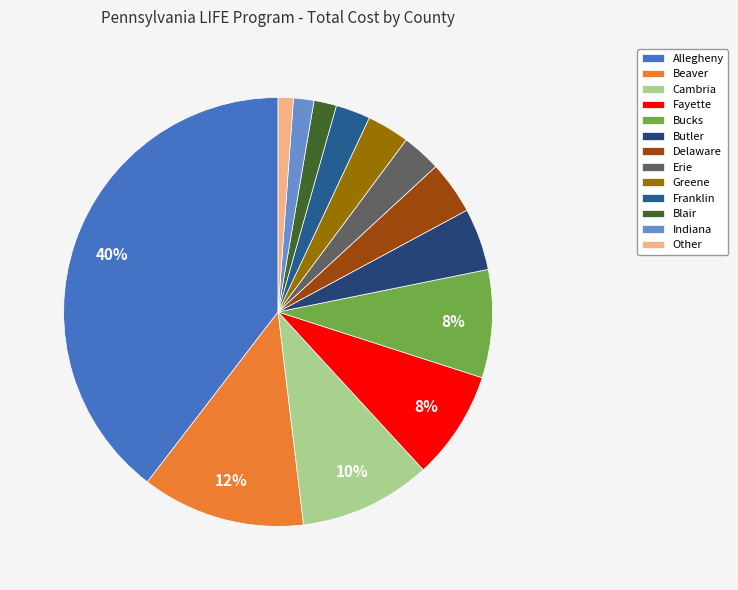

What percentage is NOT represented by Butler?

95.3%